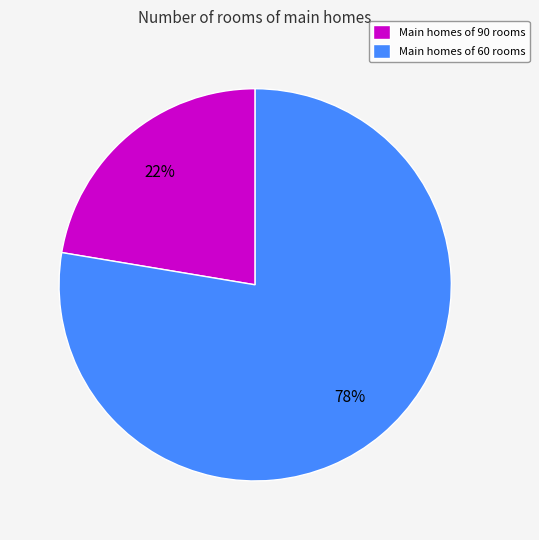

Rank the categories by value from highest to lowest.

Main homes of 60 rooms, Main homes of 90 rooms